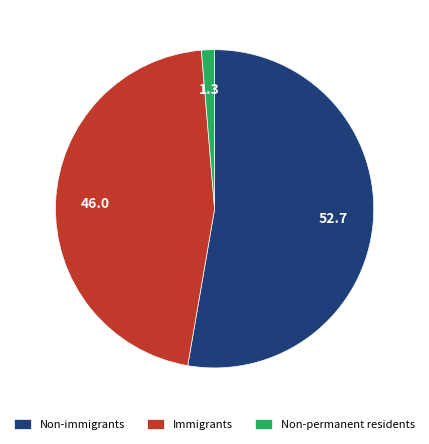

Count the number of slices in the pie.

3